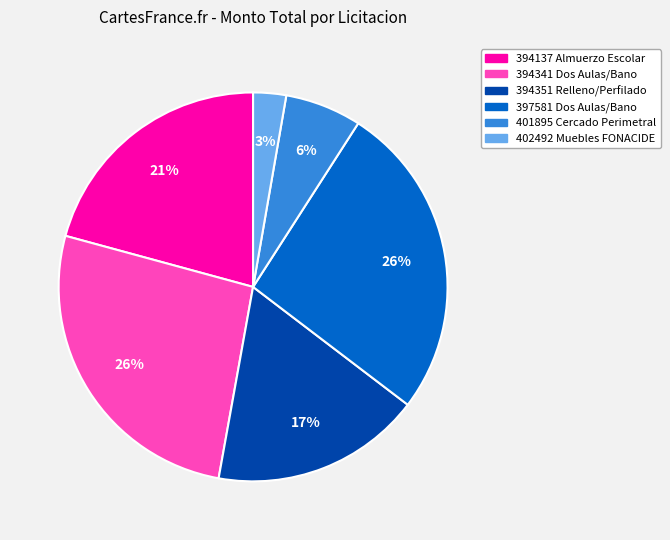

Which category has the smallest portion of the pie?

402492 Muebles FONACIDE